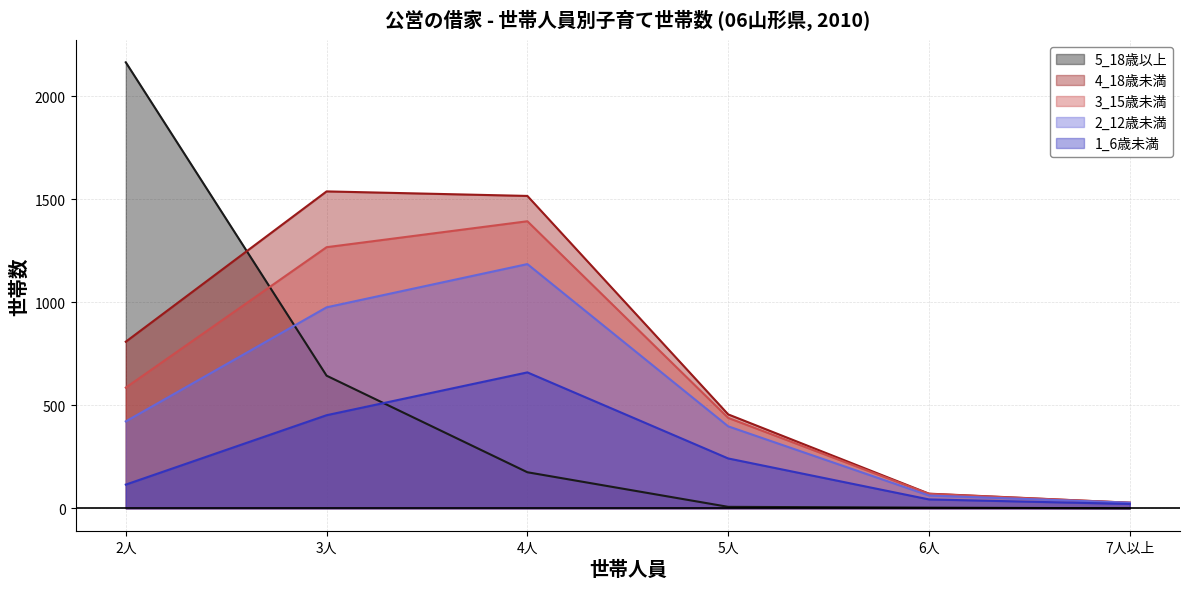

In 1_6歳未満, how many points are higher than both neighbors (excluding endpoints)?

1